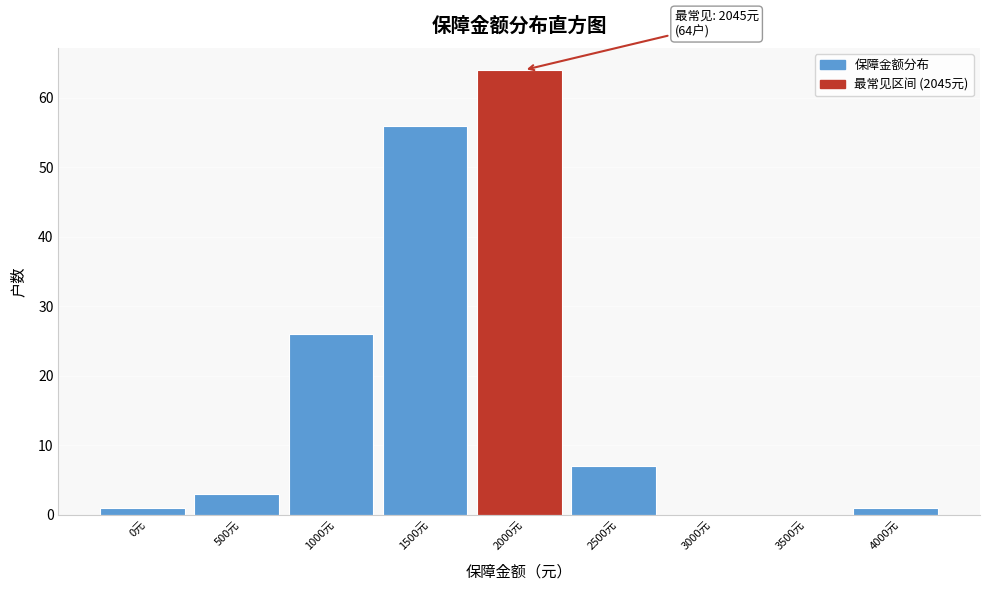

Reading left to right, list all the values displayed in this chart.

0元=1	500元=3	1000元=26	1500元=56	2000元=64	2500元=7	3000元=0	3500元=0	4000元=1